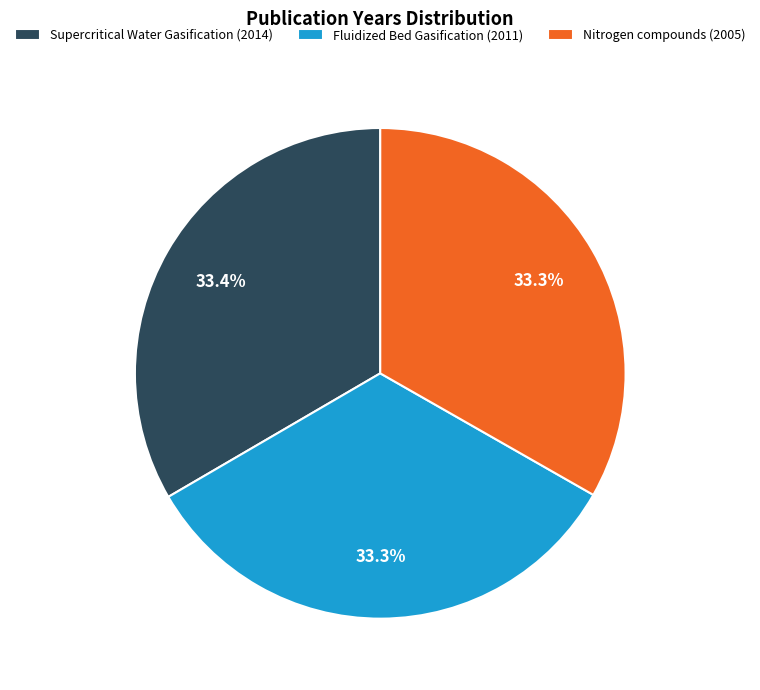

How many segments does this pie chart have?

3